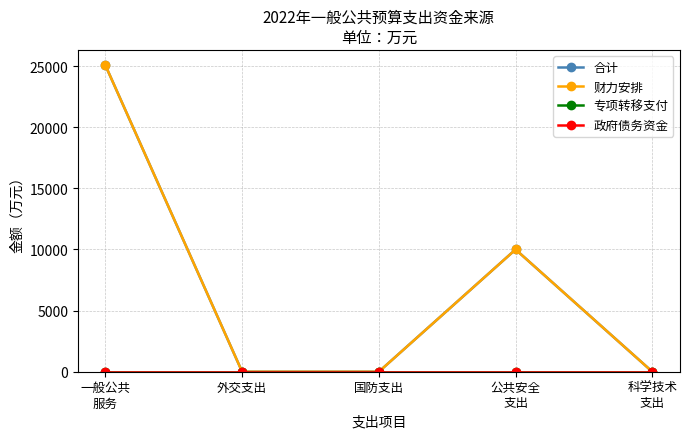

Does the chart display data point markers on the line(s)?

Yes